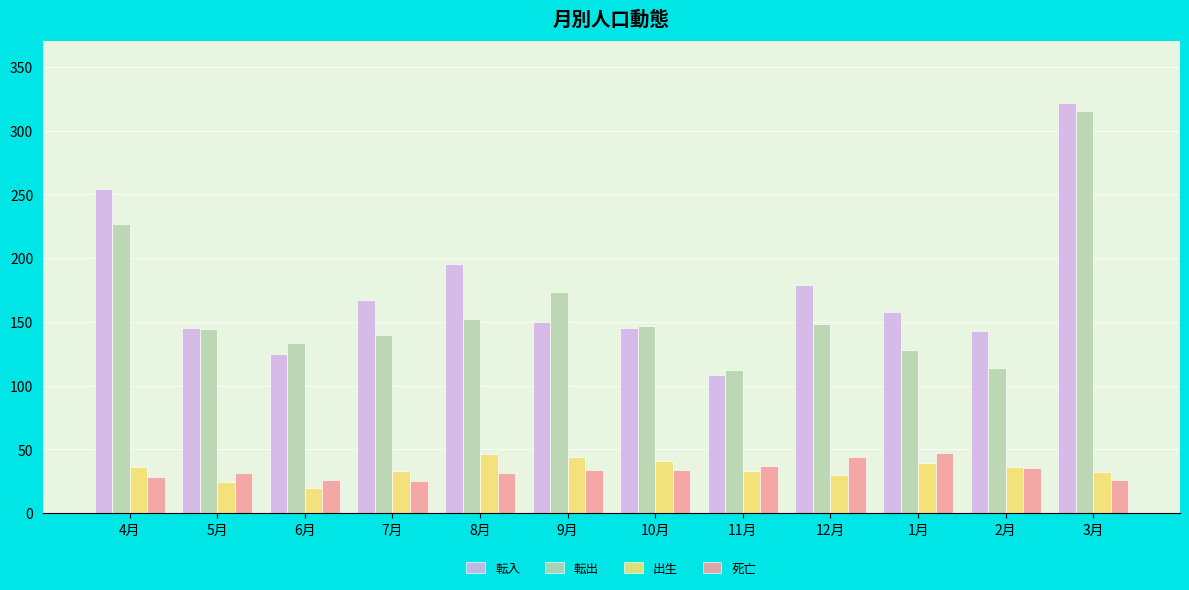

True or false: 転出 has a value of 156 at 11月.

False